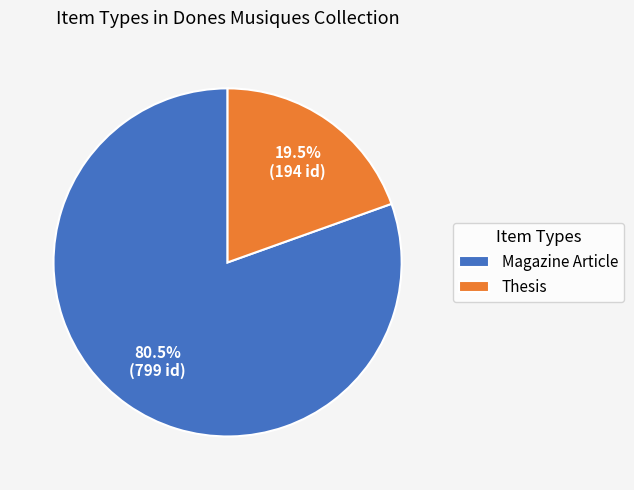

Rank the categories by value from highest to lowest.

Magazine Article, Thesis